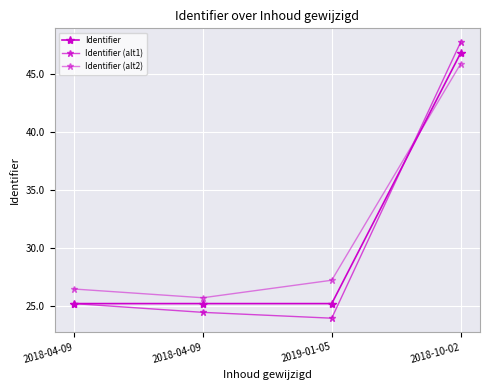

Is this an area chart (filled region under the line)?

No